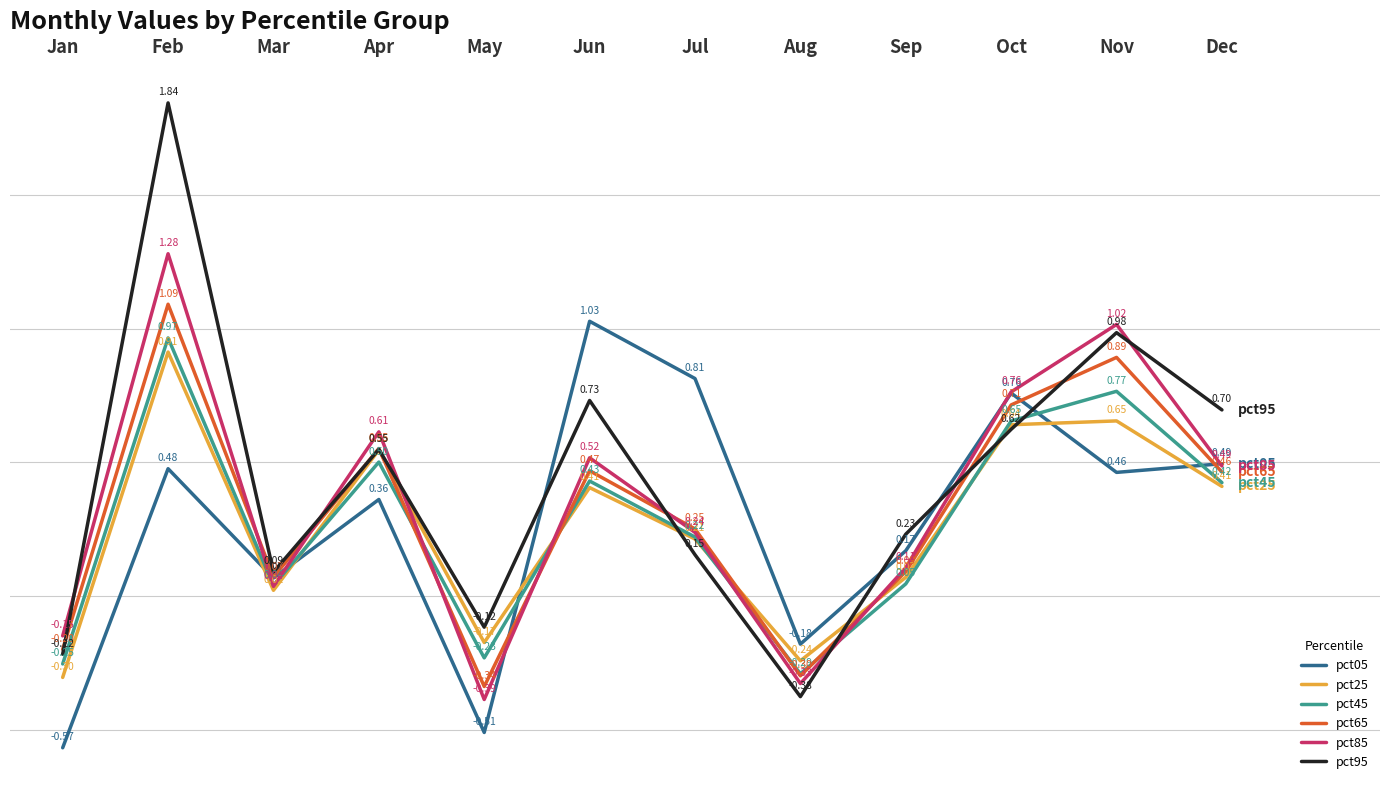

What is the difference between the maximum and minimum values in the pct05 series?

1.6